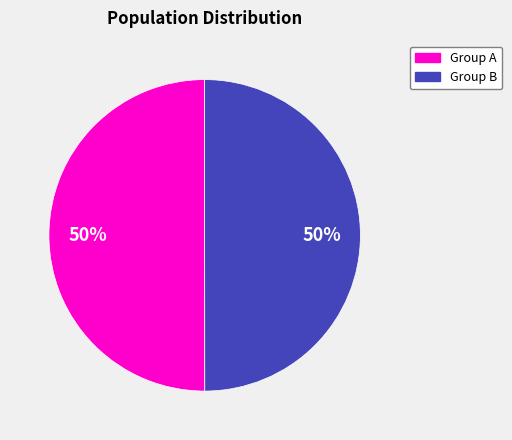

To the nearest percent, what is the average slice percentage?

50%